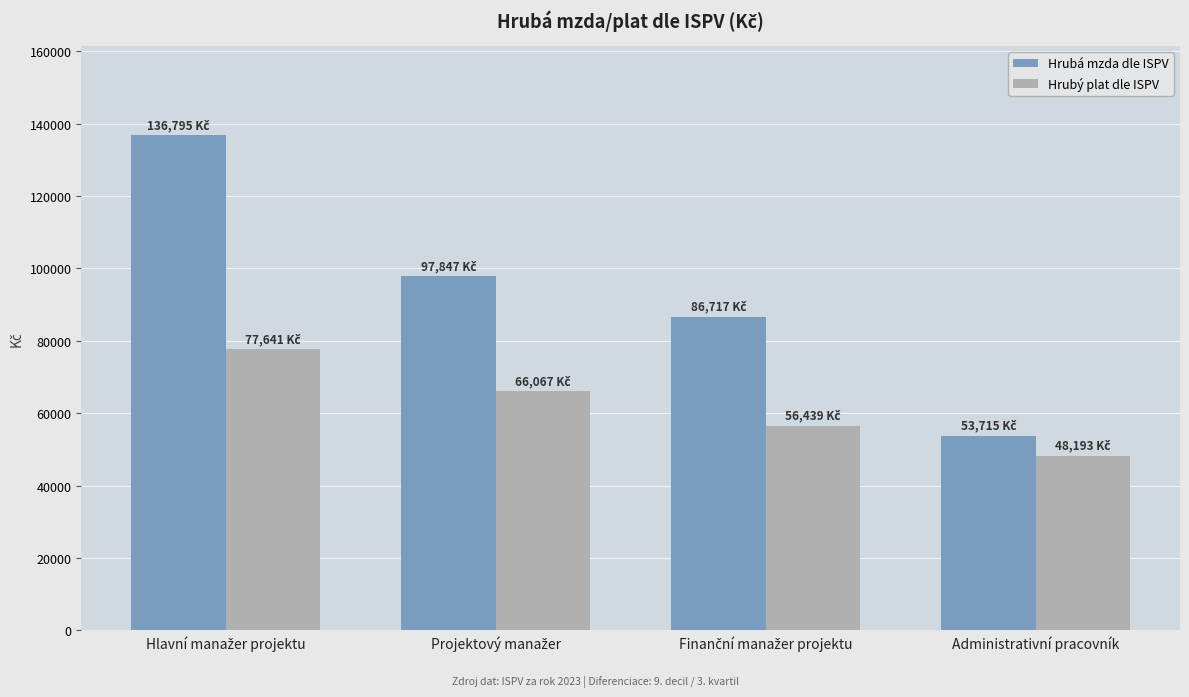

Reading right to left, list all the values displayed in this chart.

Hrubá mzda dle ISPV: 53715.0	86716.9	97846.7	136794.8
Hrubý plat dle ISPV: 48193.0	56438.7	66067.1	77640.6